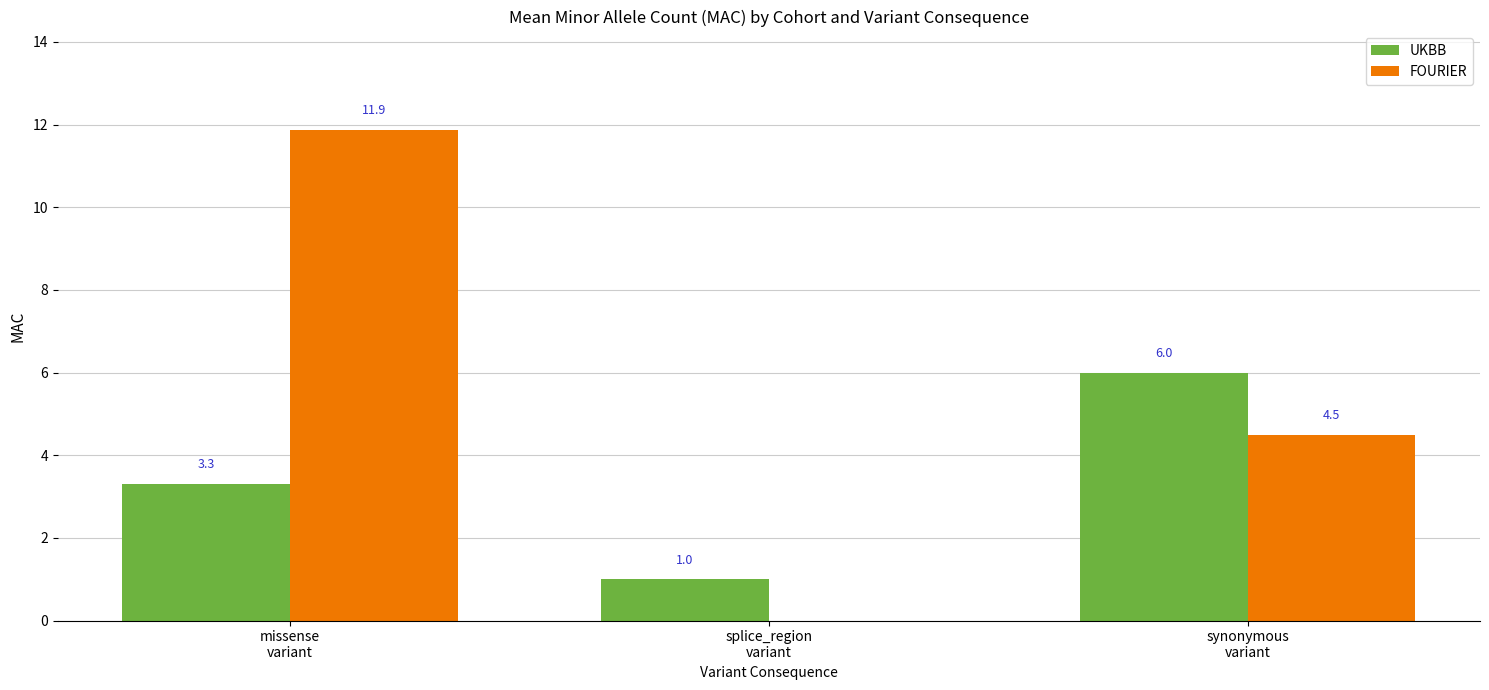

Which series has the largest total across all categories?

FOURIER